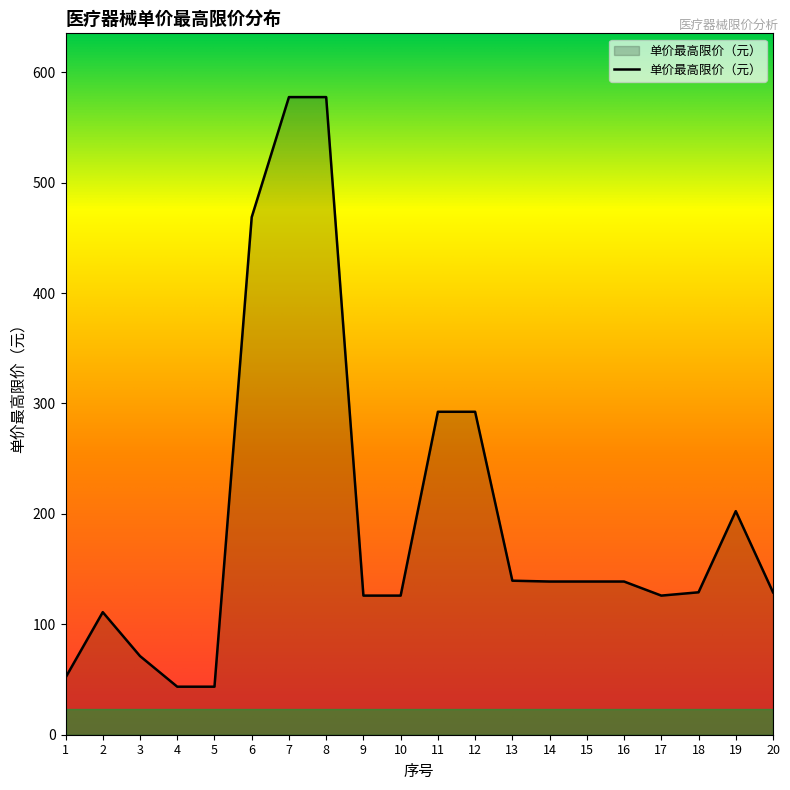

The chart shows a value of 138.8 at 14. True or false?

True